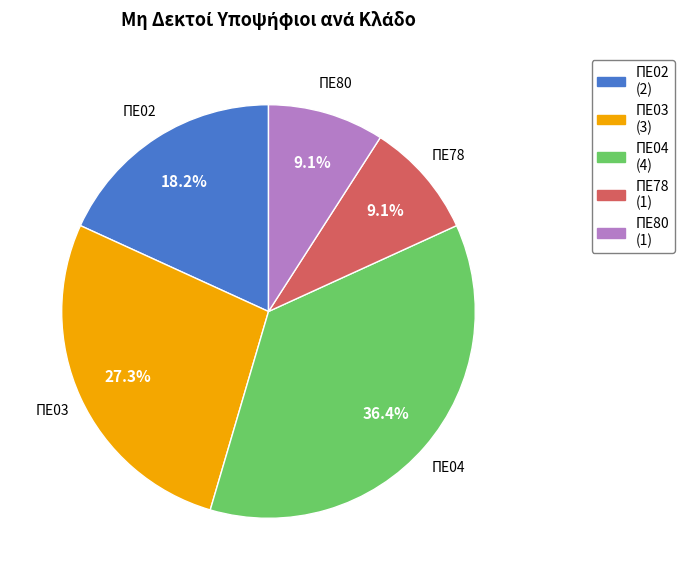

Count the number of slices in the pie.

5